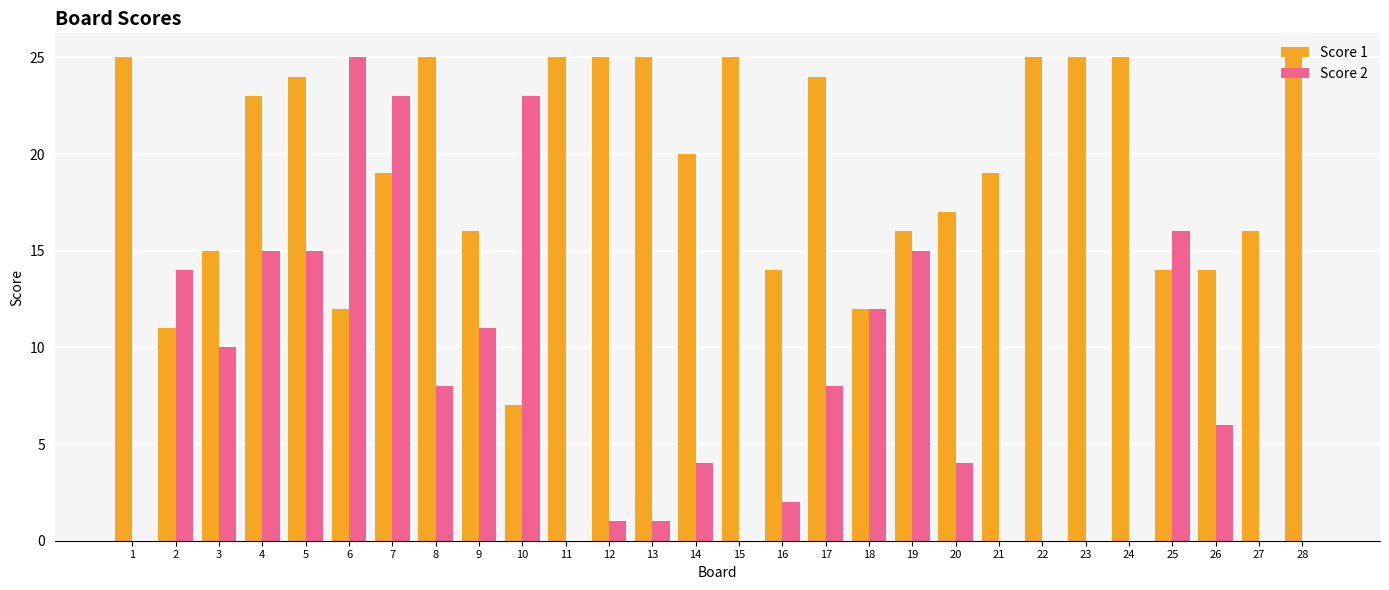

True or false: Score 1 has a value of 10 at 10.

False